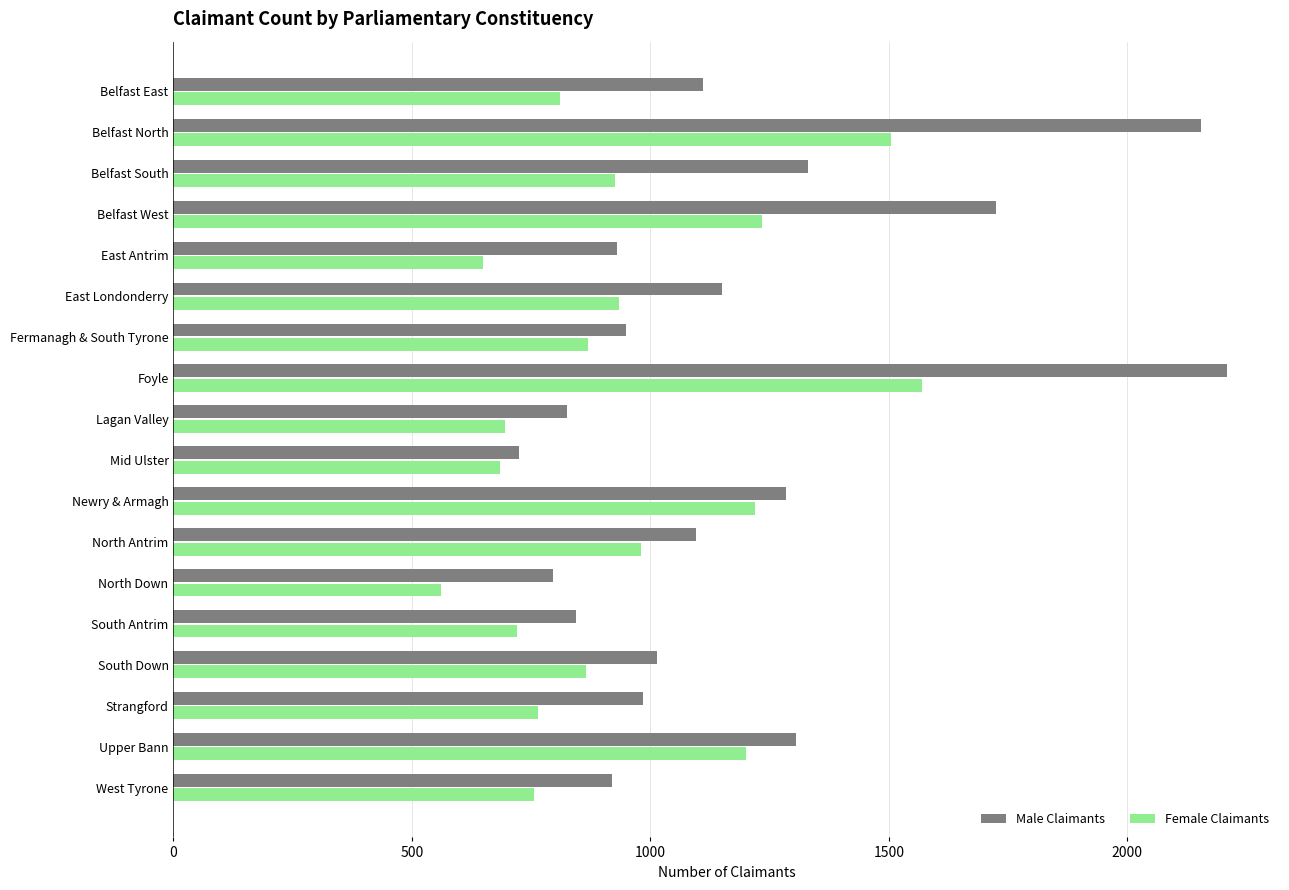

At which category does the chart reach its minimum across all series?

North Down